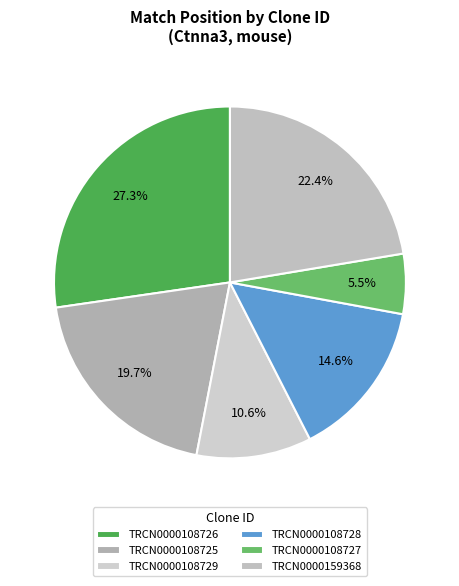

To the nearest percent, what percentage of the pie is TRCN0000159368?

22%